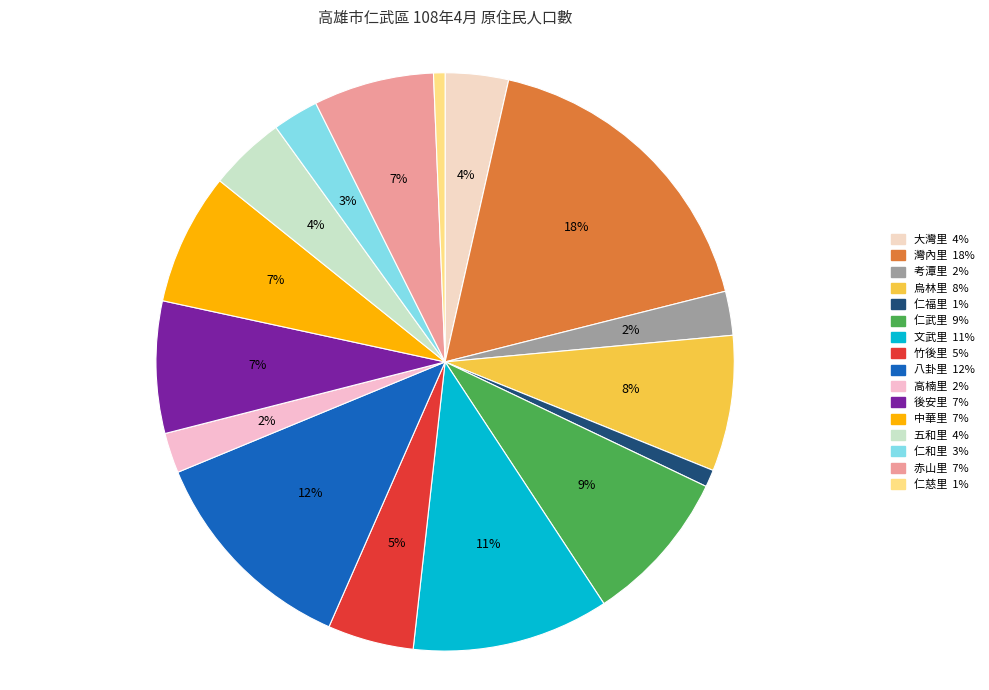

Count the number of slices in the pie.

16